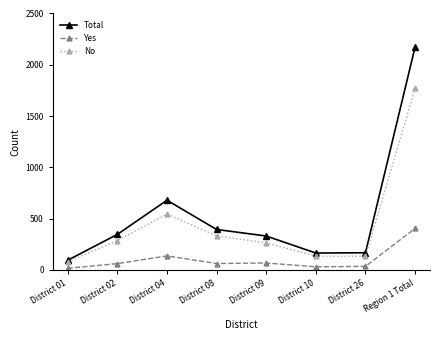

Which series has the largest range (max minus min)?

Total